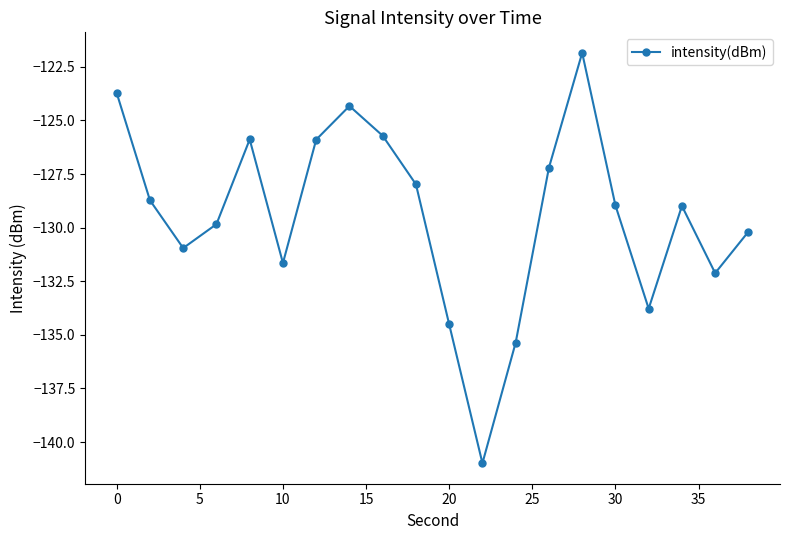

What is the value of the 18th point from the left?

-129.0